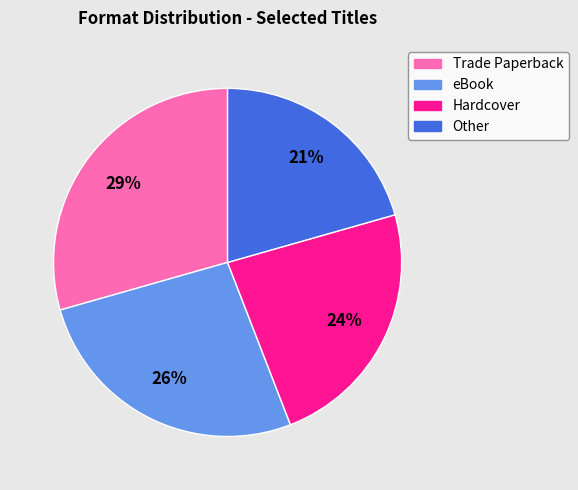

Is the sum of Hardcover and Other greater than half?

No